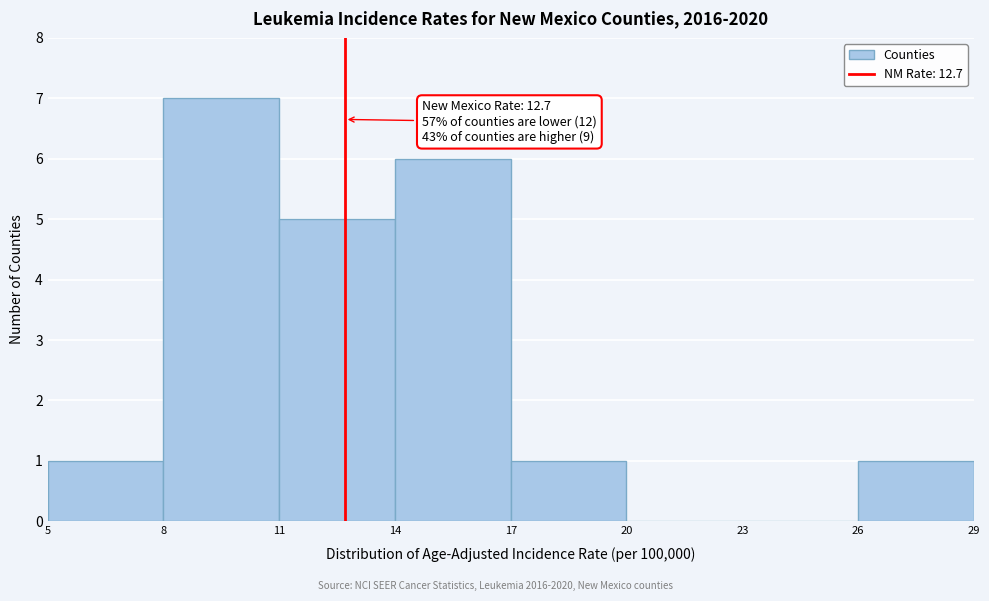

Which range on the x-axis has the tallest bar?

8 to 11